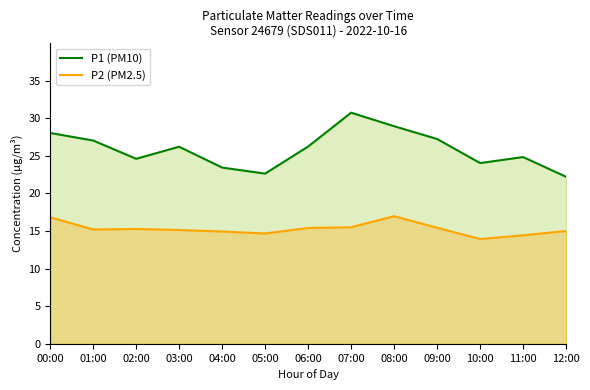

The value of P1 (PM10) at 08:00 is 28.9. True or false?

True